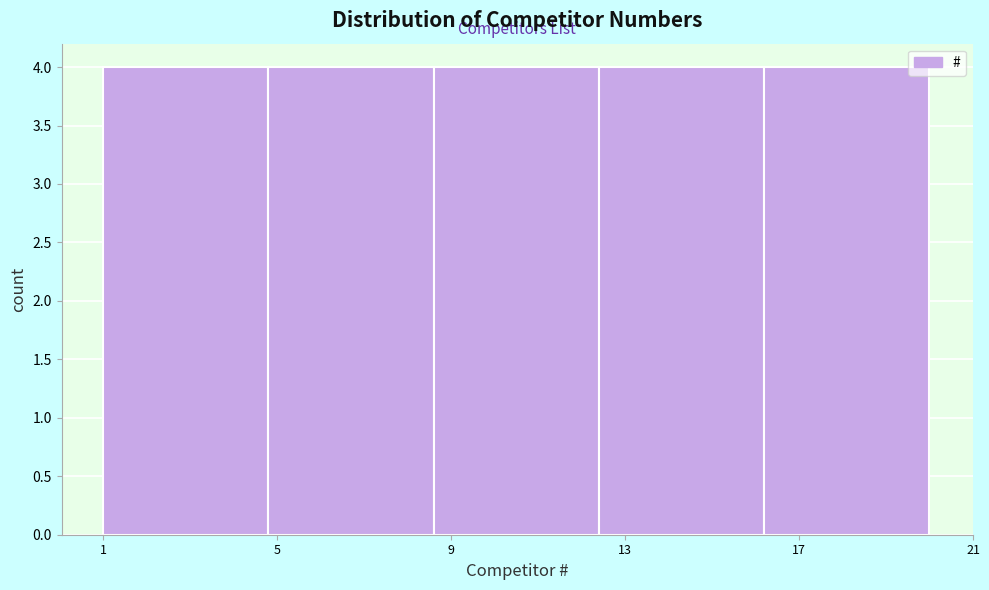

Reading left to right, transcribe this chart: for each bar, give the range it covers on the x-axis and its height. Neither the bar edges nor the heights are printed on the chart, so give them approximately, as read against the axes.

1.0 to 4.8: 4
4.8 to 8.6: 4
8.6 to 12.4: 4
12.4 to 16.2: 4
16.2 to 20.0: 4